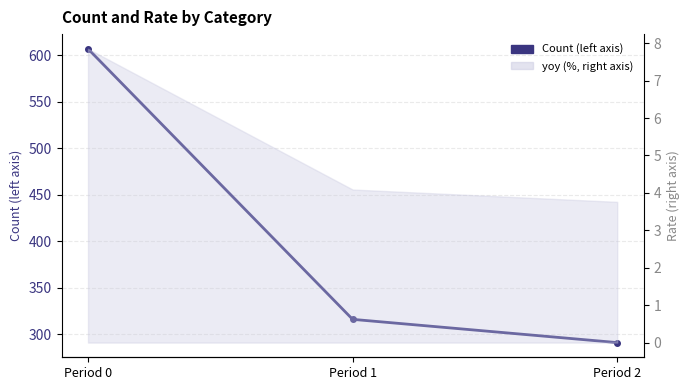

What is the difference between the maximum and minimum values?

316